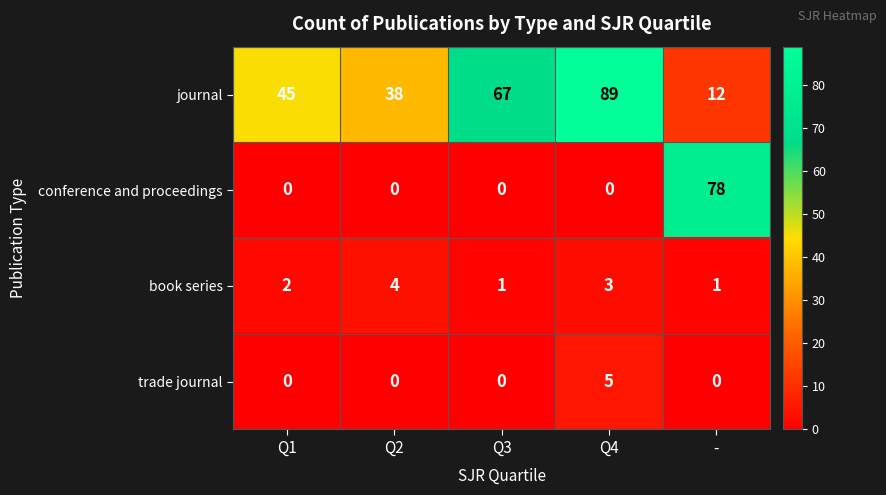

At which label does conference and proceedings reach its peak?

-